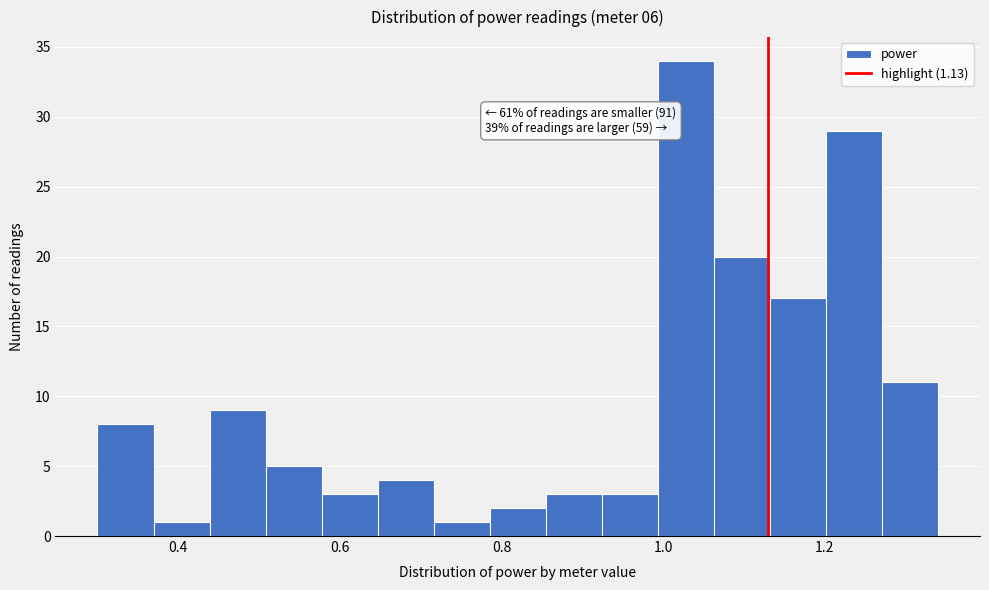

Around what value on the x-axis is the tallest bar? Give the approximate position of its centre, as read against the axis.

1.02